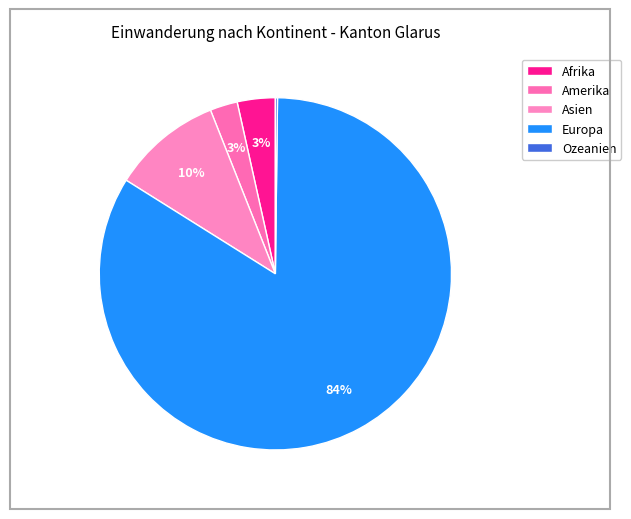

To the nearest percent, what is the average slice percentage?

20%